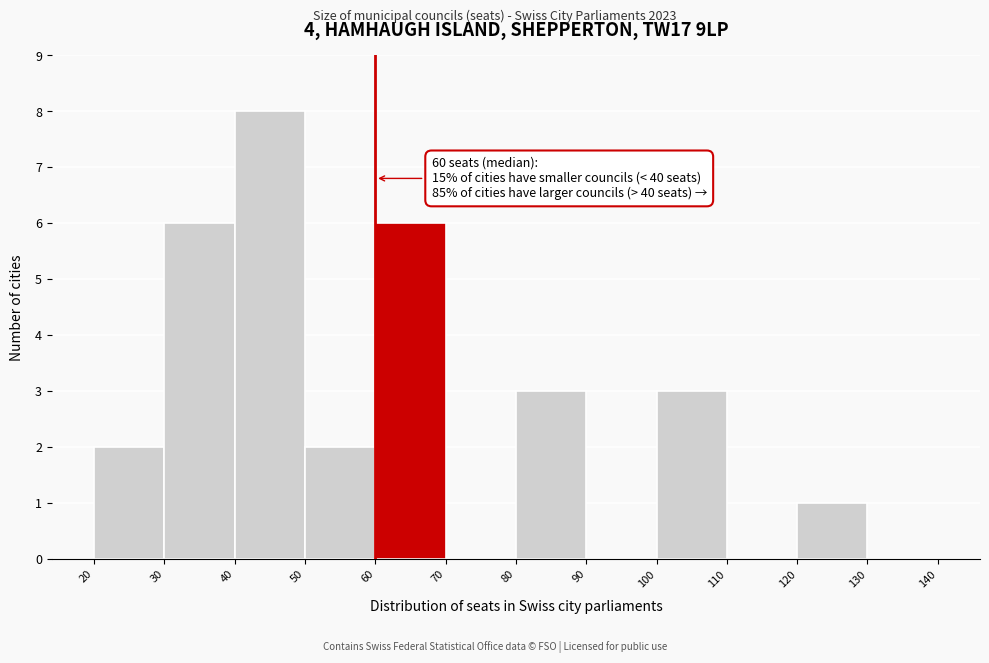

Which range on the x-axis has the tallest bar?

40 to 50